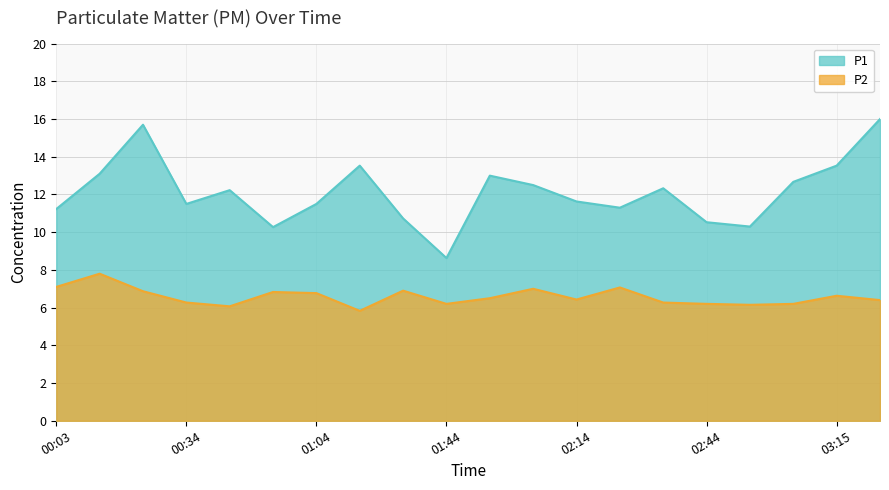

Which label corresponds to the smallest value in the chart?

01:14